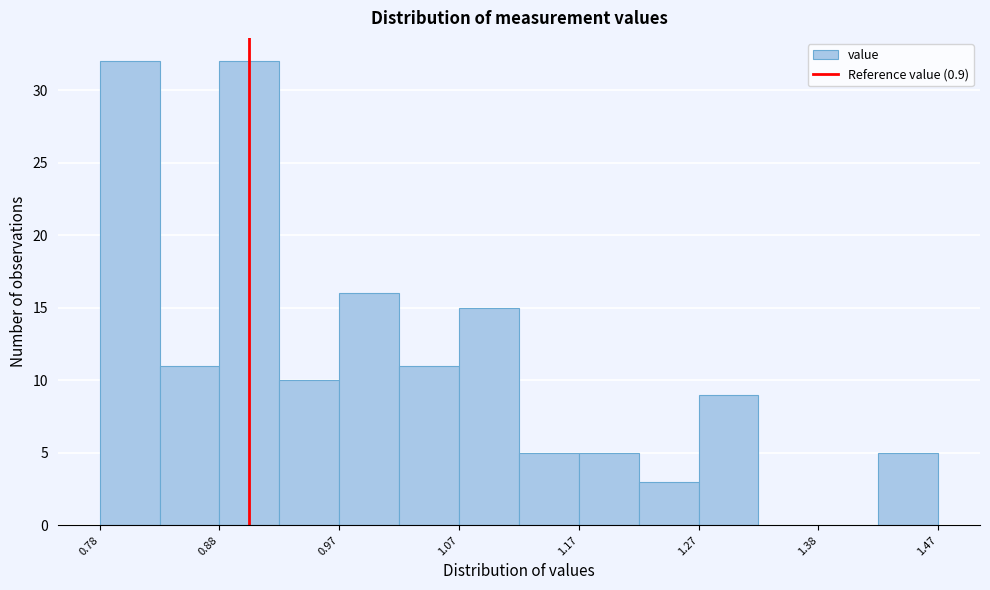

Reading left to right, list every bar in this chart as the range it spans on the x-axis followed by its height. Neither the bar edges nor the heights are printed on the chart, so give them approximately, as read against the axes.

0.775 to 0.825: 32
0.825 to 0.875: 11
0.875 to 0.925: 32
0.925 to 0.975: 10
0.975 to 1.025: 16
1.025 to 1.075: 11
1.075 to 1.125: 15
1.125 to 1.175: 5
1.175 to 1.225: 5
1.225 to 1.275: 3
1.275 to 1.325: 9
1.325 to 1.375: 0
1.375 to 1.425: 0
1.425 to 1.475: 5